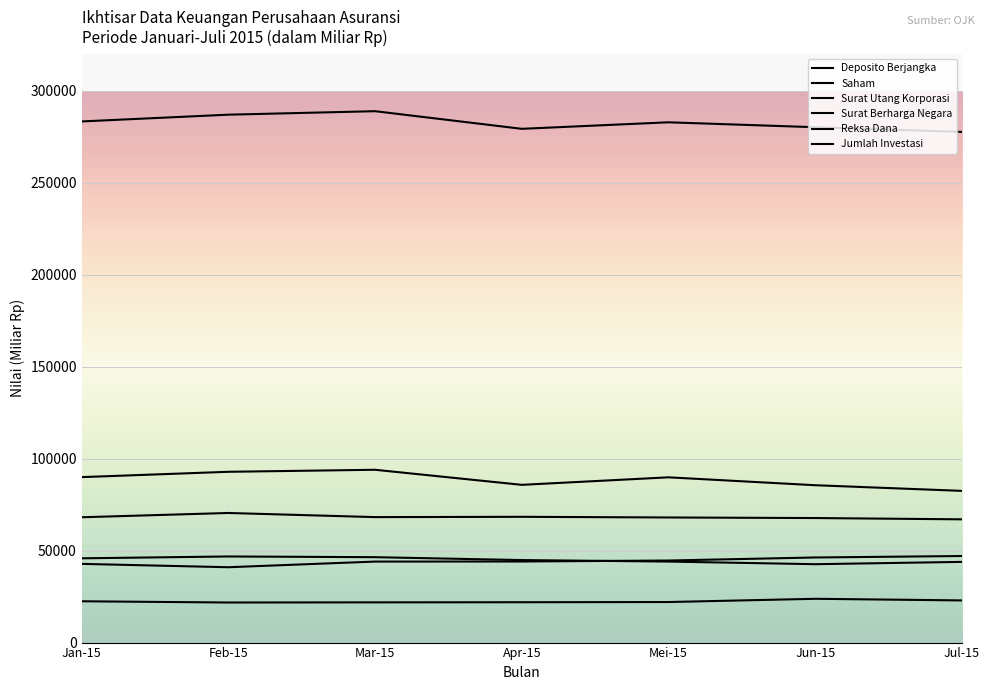

True or false: Deposito Berjangka and Saham intersect in this chart.

False